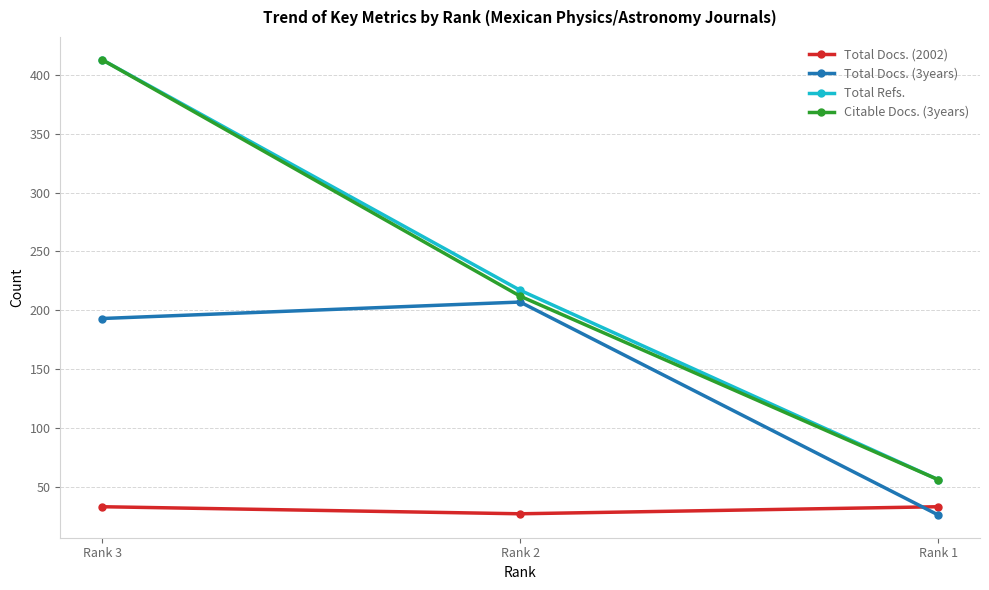

True or false: Total Docs. (3years) has a value of 293 at Rank 3.

False